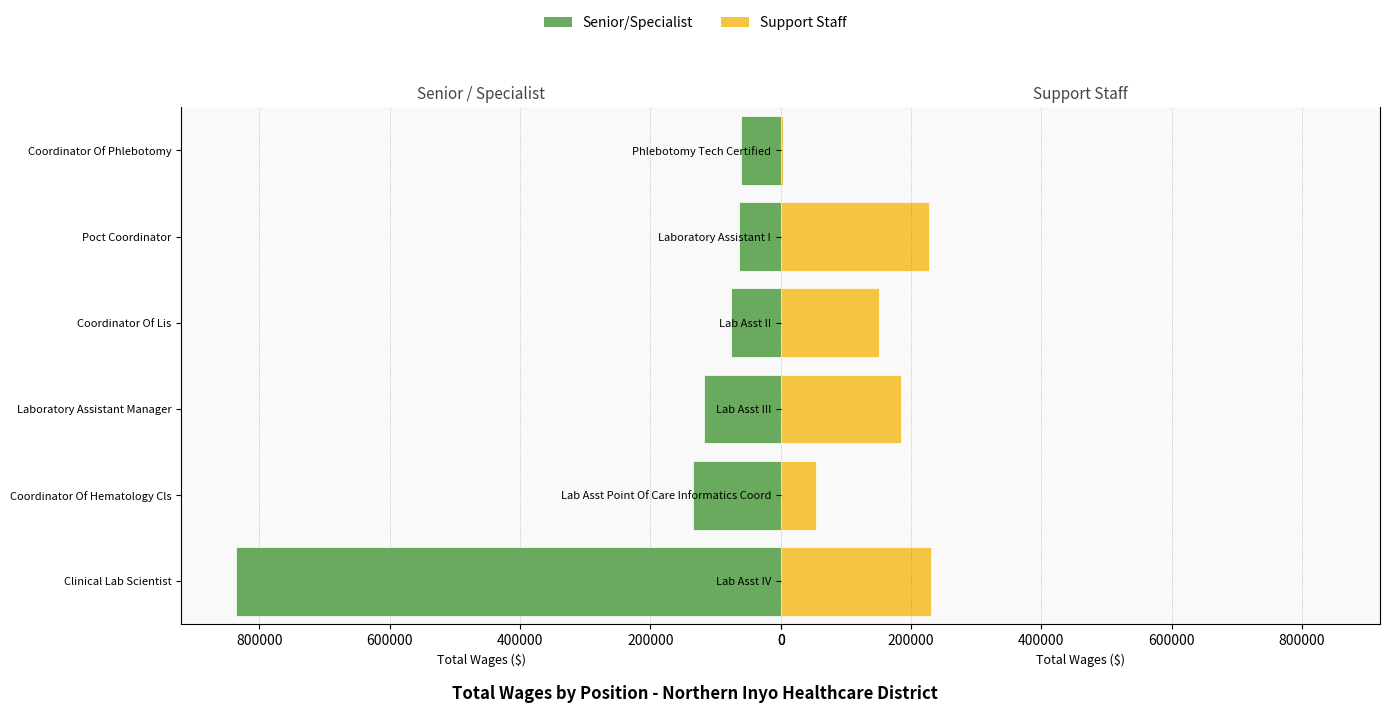

Which series changed the most between 0 and 600000?

Senior/Specialist